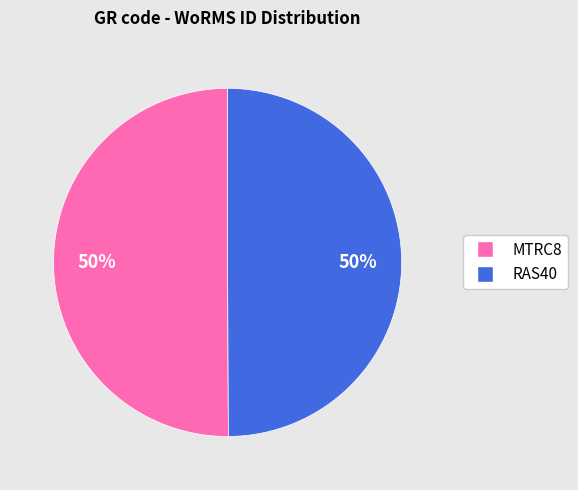

To the nearest percent, what percentage of the pie is MTRC8?

50%